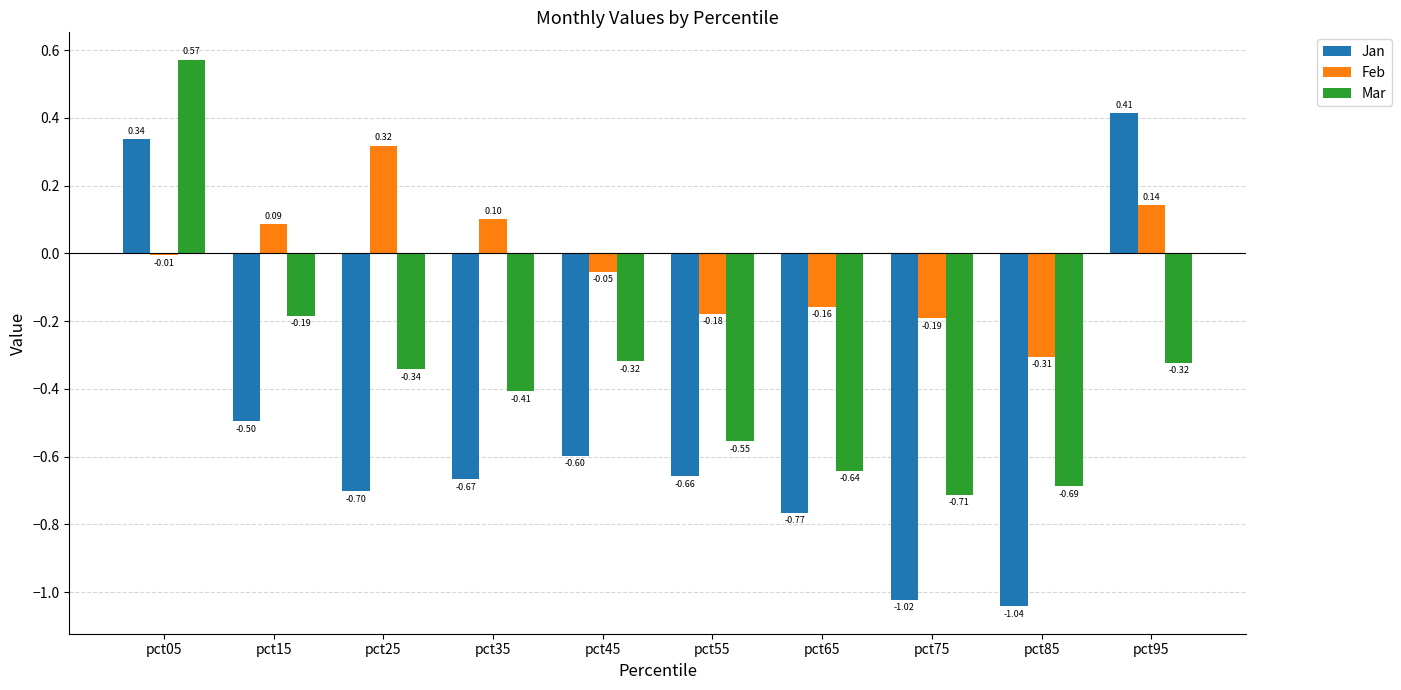

Is the value of Feb at pct45 greater than the value of Mar at pct85?

Yes